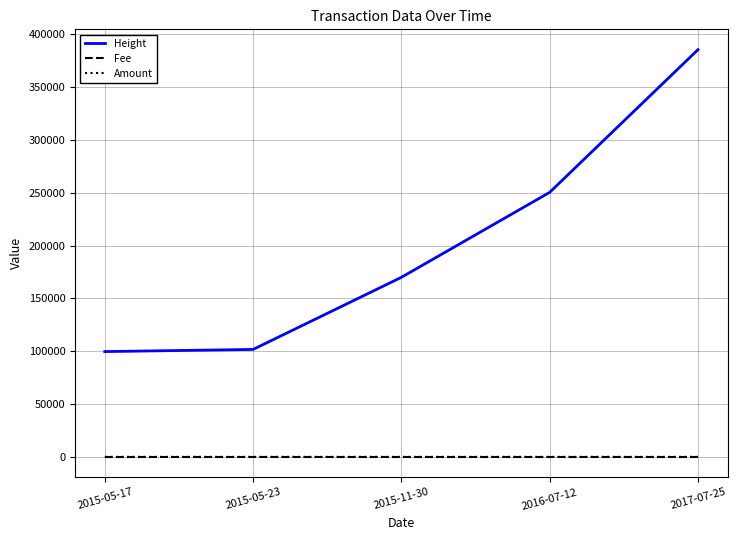

Between which two adjacent categories do Amount and Fee first intersect?

2015-05-17 and 2015-05-23